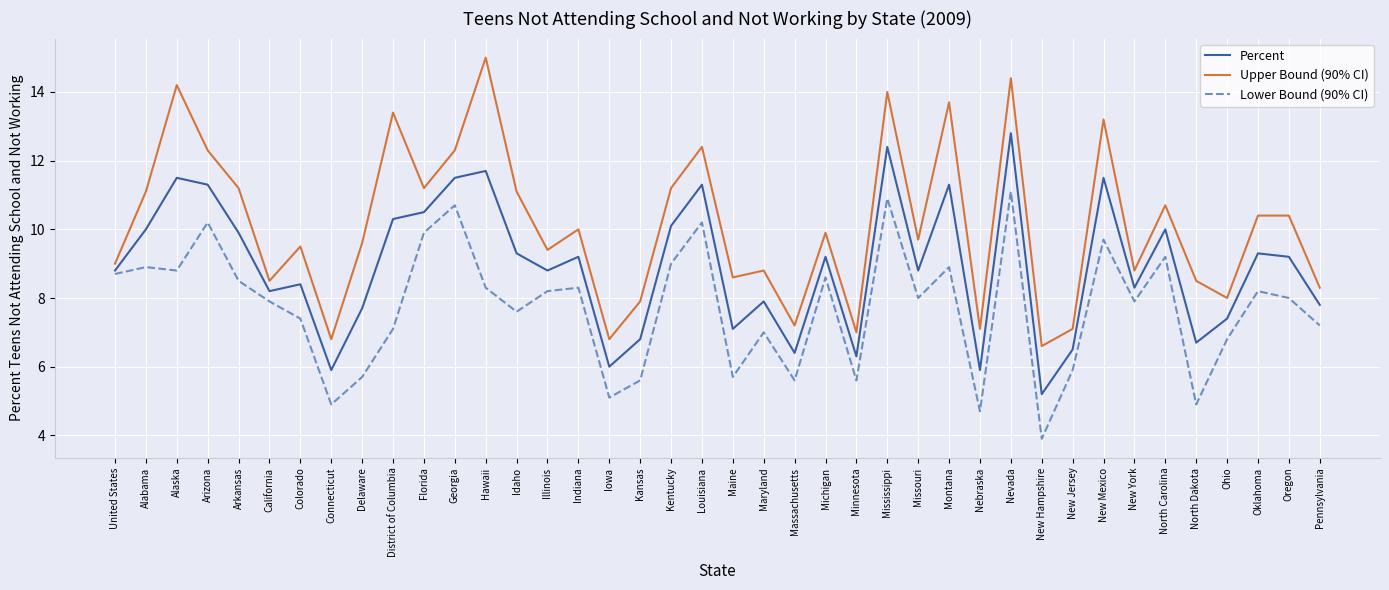

The Lower Bound (90% CI) series shows 5.6 at Massachusetts. True or false?

True